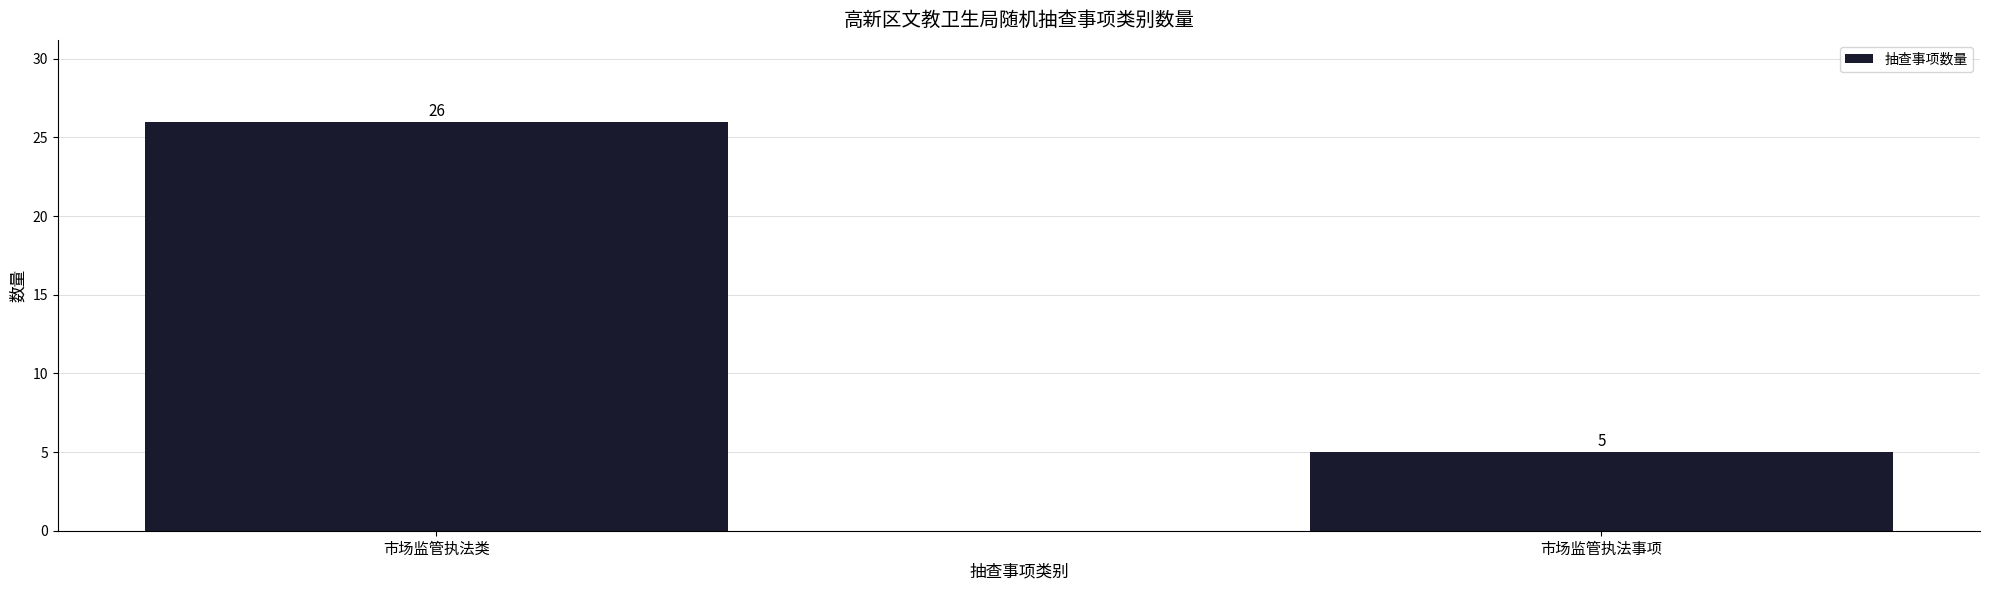

What is the ratio of the value at 市场监管执法事项 to the value at 市场监管执法类?

0.2